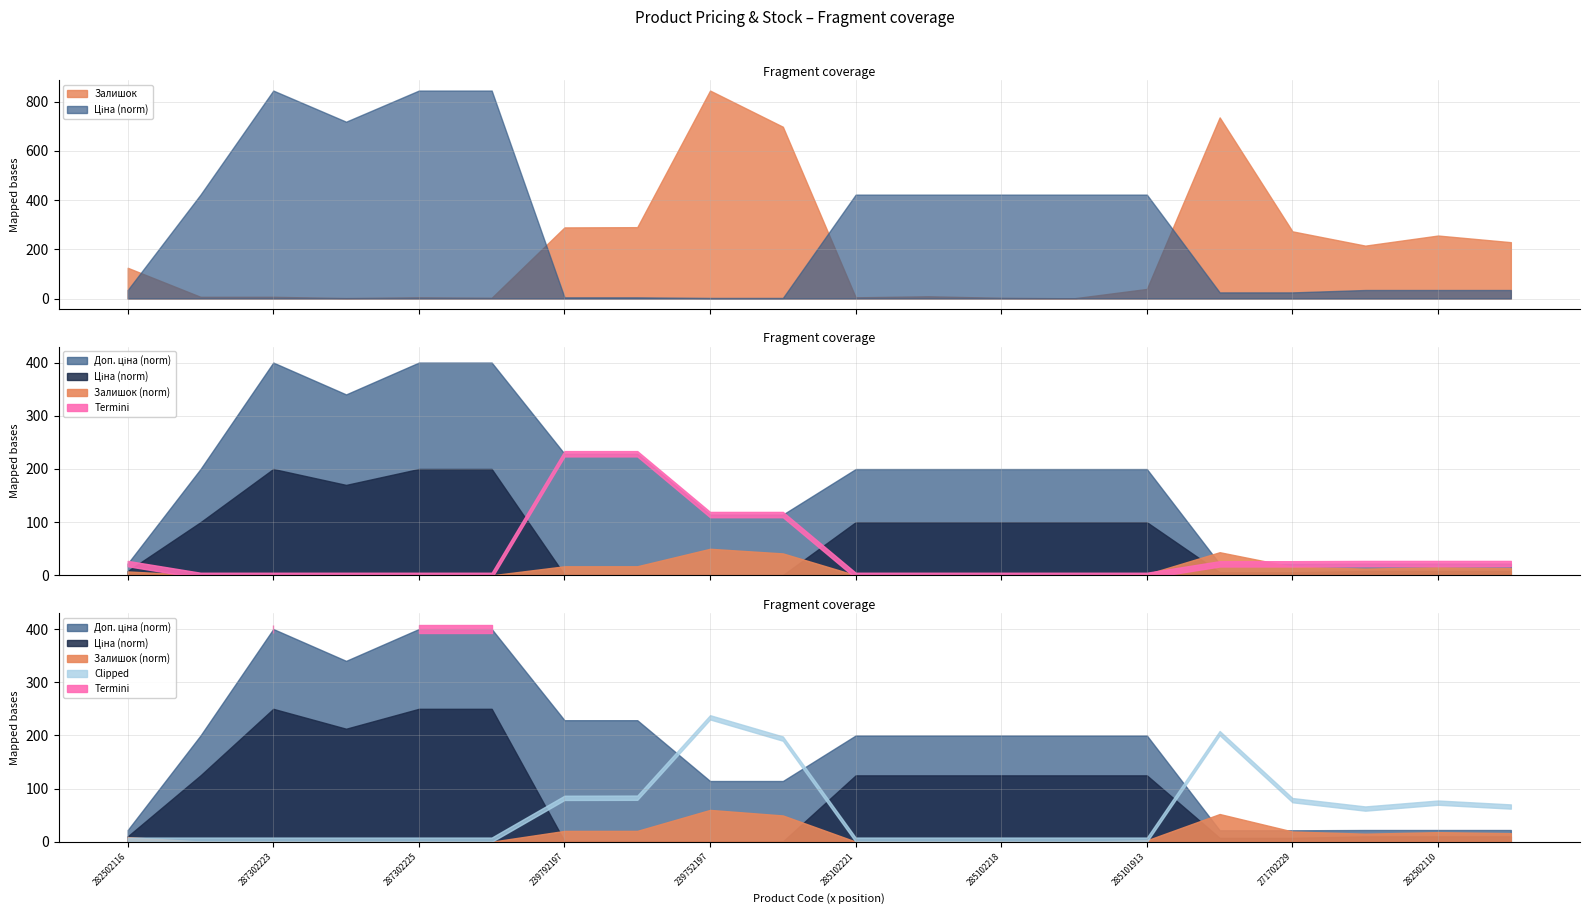

Is the value of Залишок at 285101913 greater than the value of Ціна at 285101569?

No